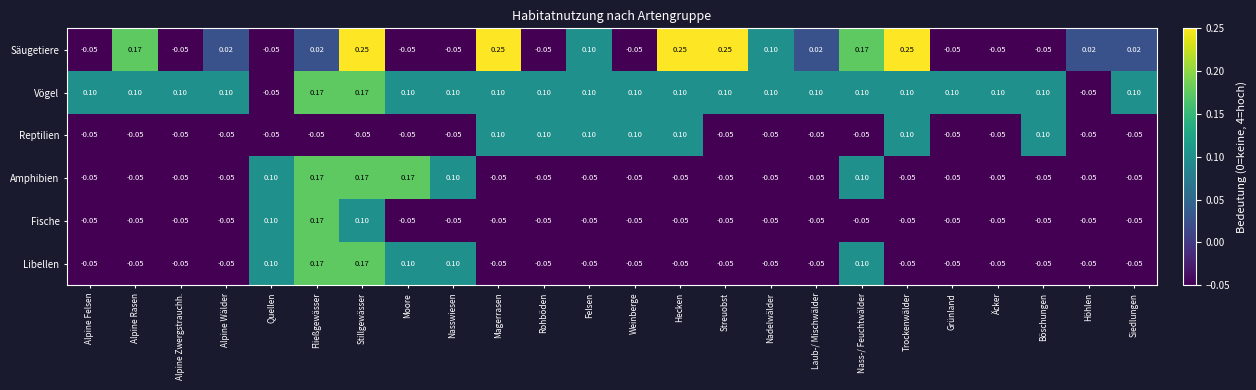

At which label does Säugetiere first exceed 0?

Alpine Rasen